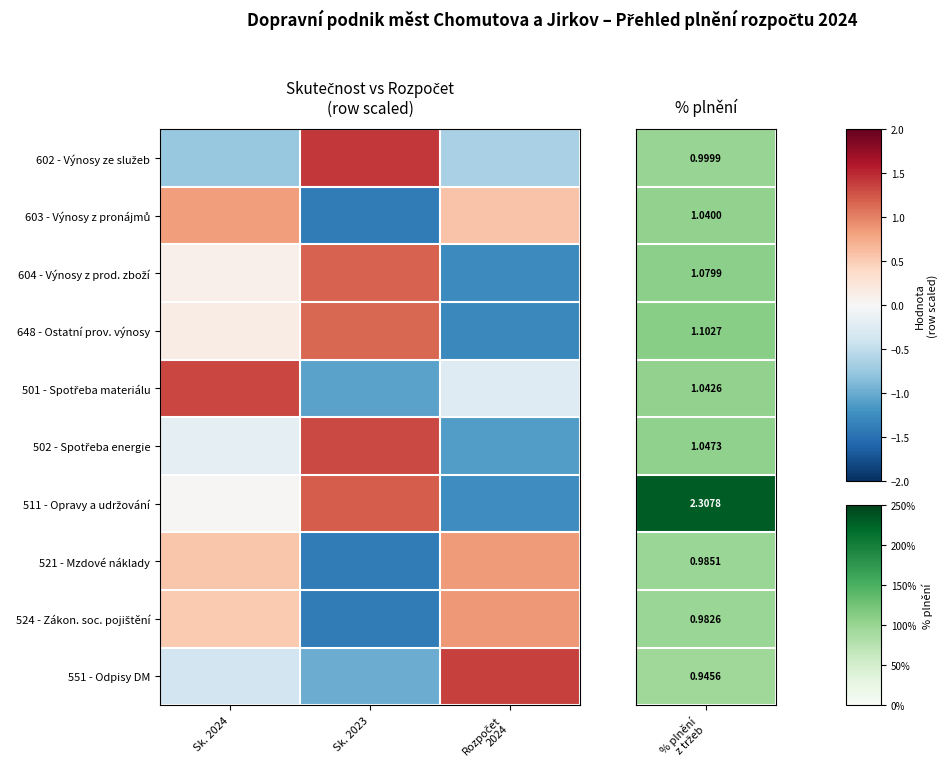

What is the total value across all series at Rozpočet
2024?

-2.2